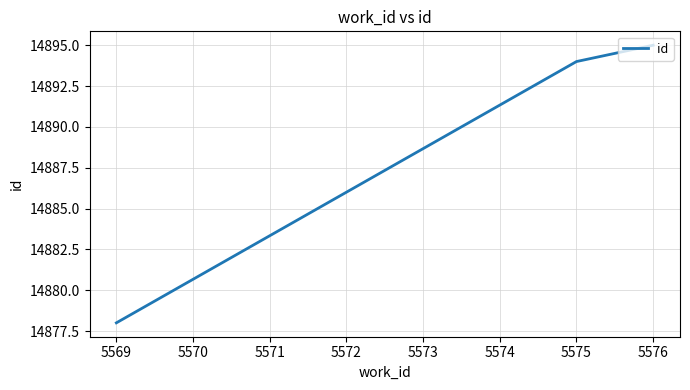

Between 5569 and 5575, which is larger?

5575